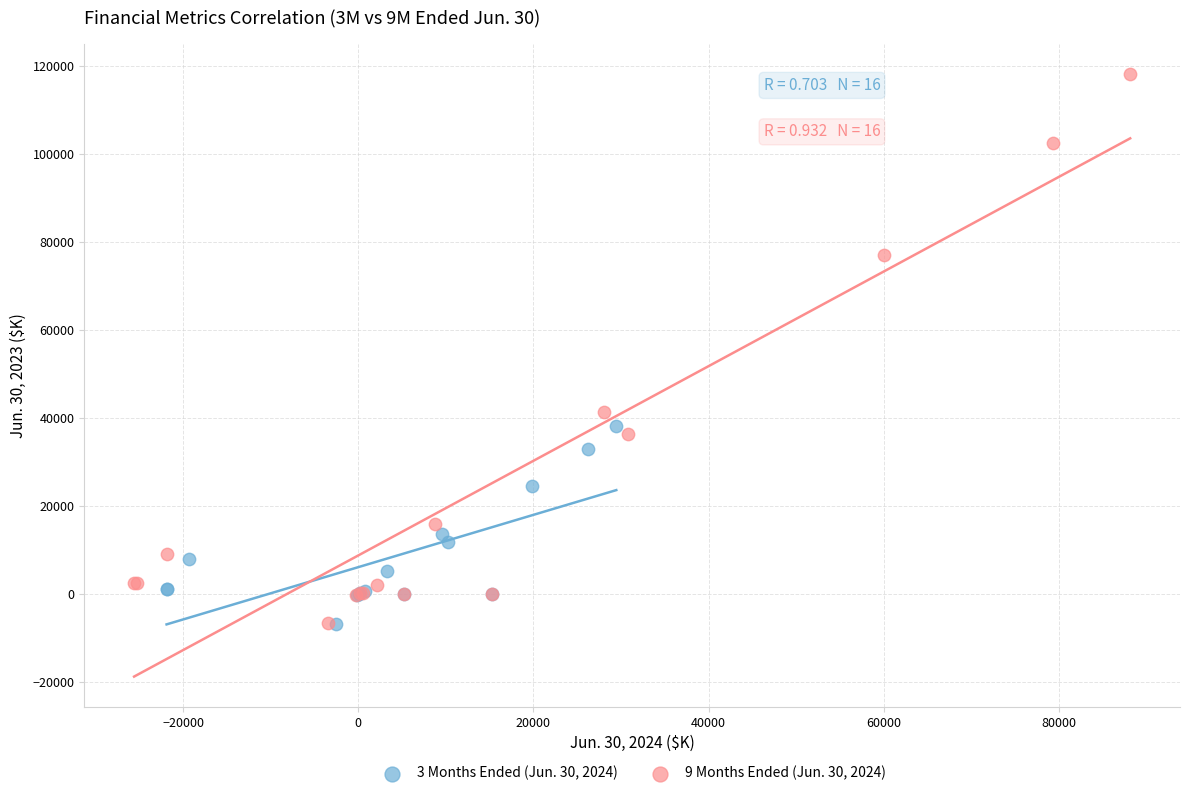

Which series has the widest spread of Y values?

9 Months Ended (Jun. 30, 2024)